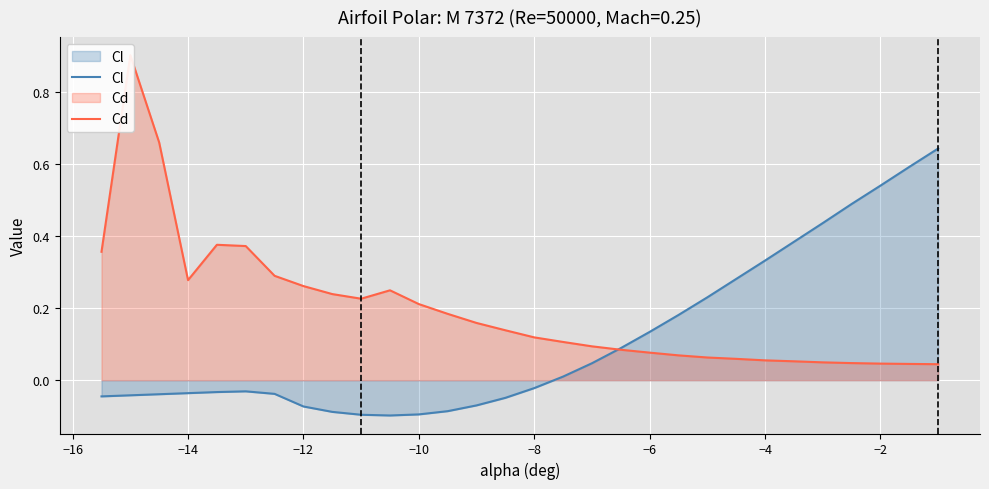

Count the number of categories in the chart.

30